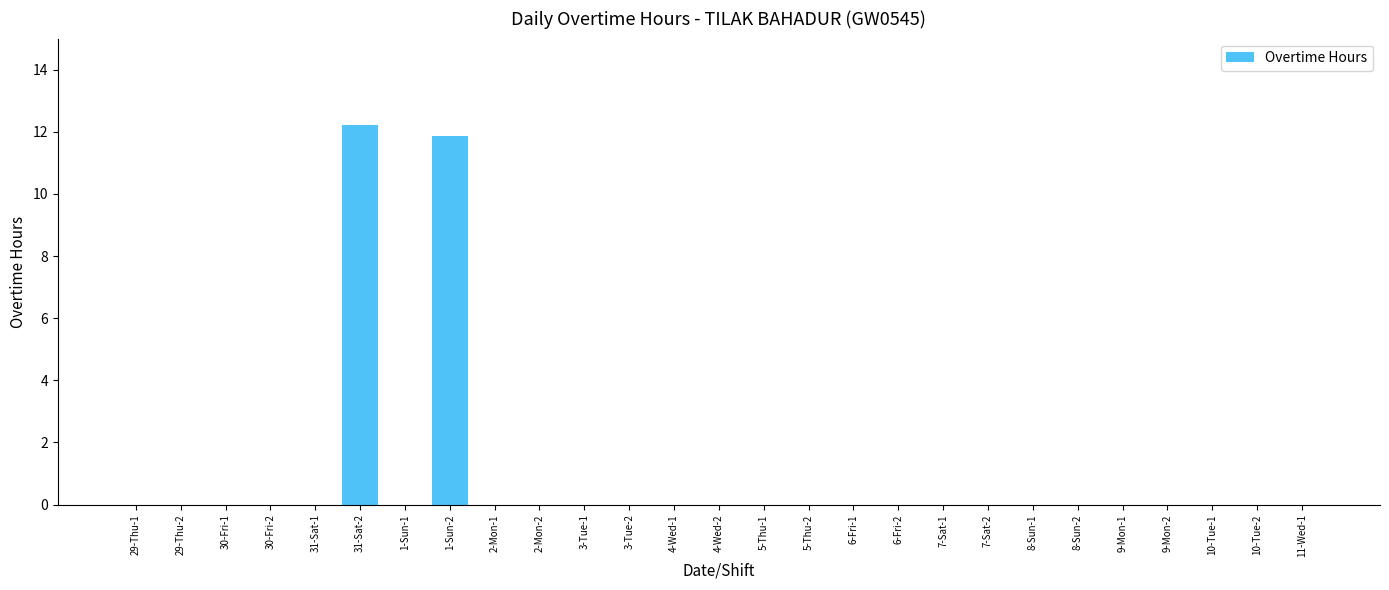

What is the sum of all values?

24.1